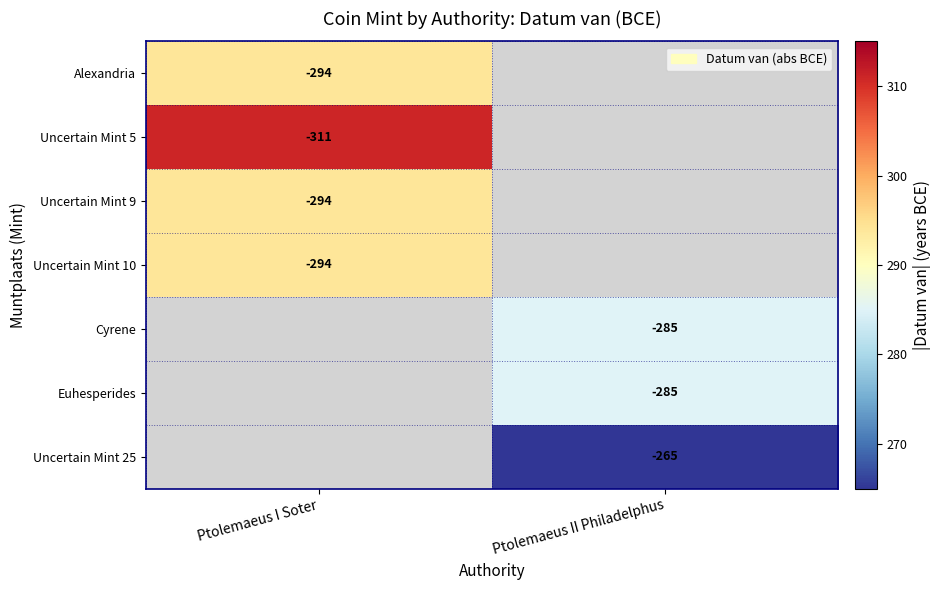

The Uncertain Mint 25 series shows -265 at Ptolemaeus II Philadelphus. True or false?

True